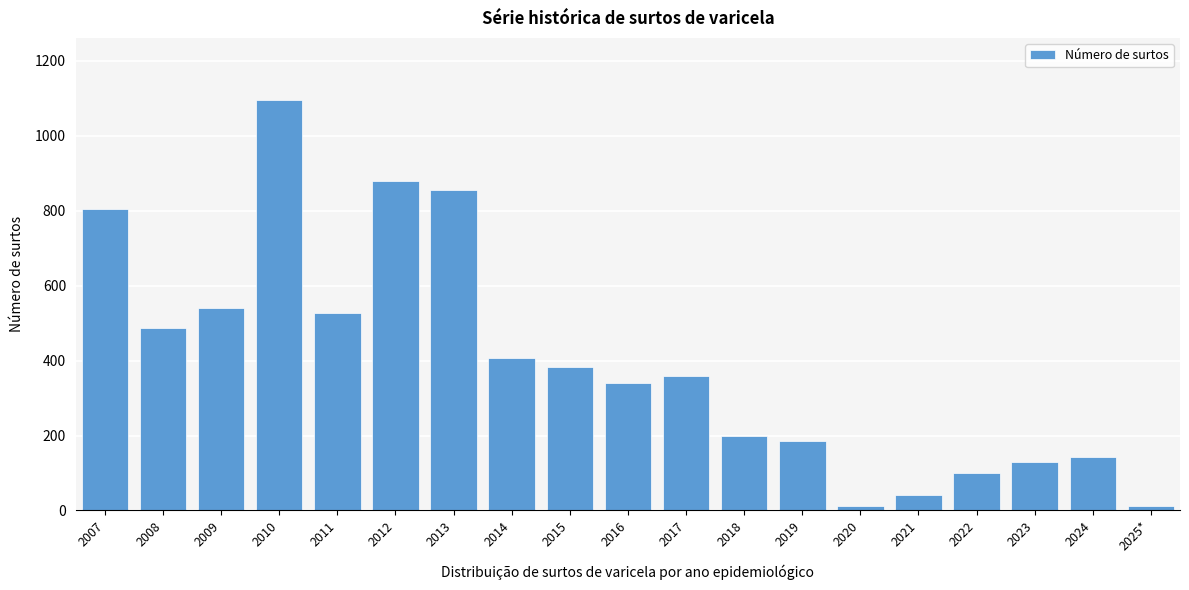

Reading left to right, what are all the values shown in this chart?

2007=804	2008=487	2009=540	2010=1097	2011=527	2012=880	2013=856	2014=408	2015=383	2016=341	2017=359	2018=198	2019=185	2020=13	2021=41	2022=100	2023=130	2024=143	2025*=13